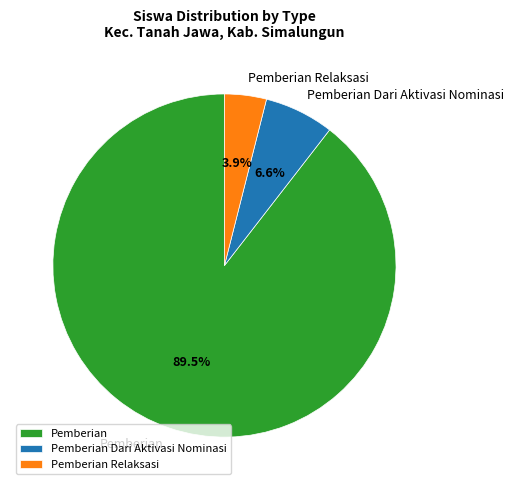

How many segments does this pie chart have?

3